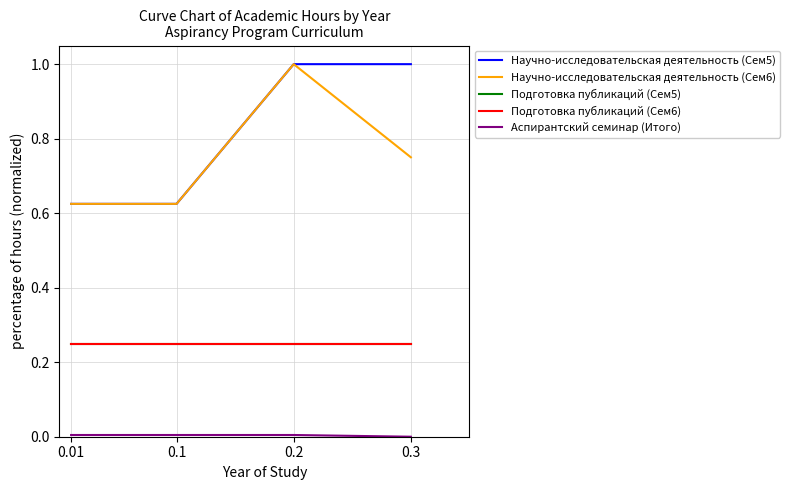

Is this an area chart (filled region under the line)?

No